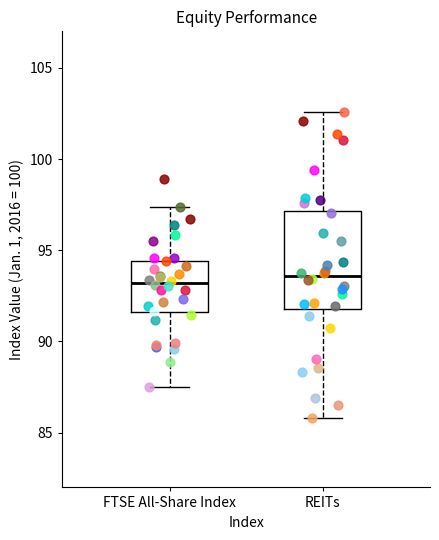

Reading left to right, read every box against the y-axis: the position of its median line, the range the box covers, and the ends of its whiskers. The values are not printed on the chart, so give them approximately, as read against the axis.

FTSE All-Share Index: median 93.0, box 91.5 to 94.5, whiskers 87.5 to 97.5
REITs: median 93.5, box 92.0 to 97.0, whiskers 86.0 to 102.5